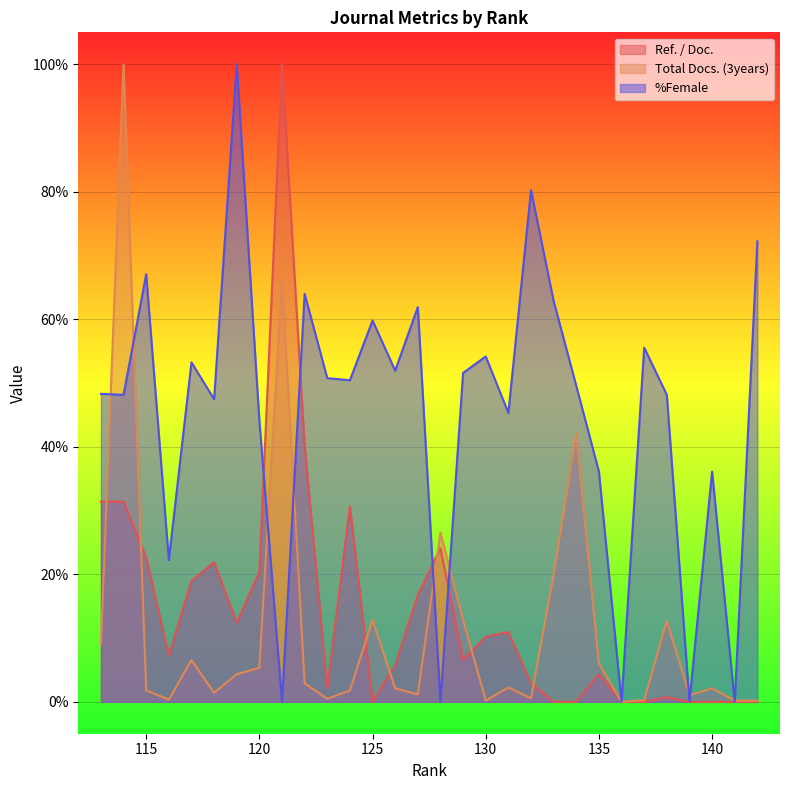

How many intersections are there between Total Docs. (3years) and Ref. / Doc.?

7